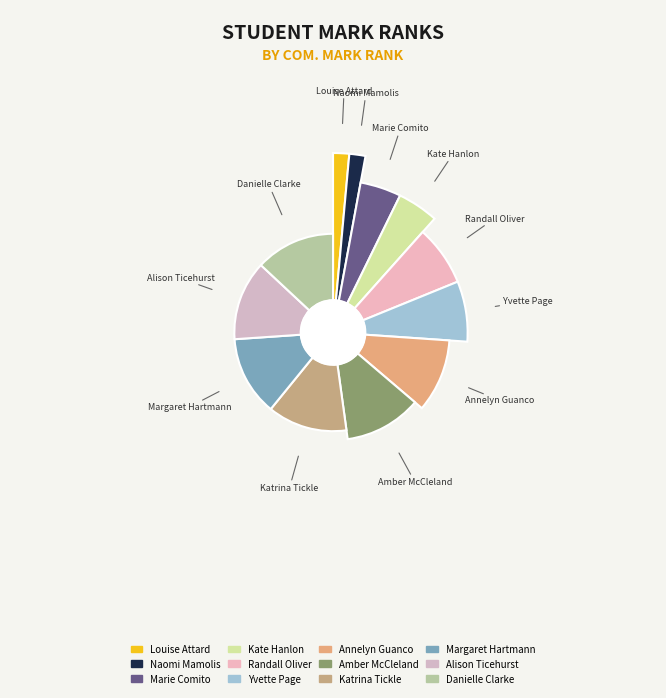

To the nearest percent, what portion does Louise Diana Attard represent?

1%